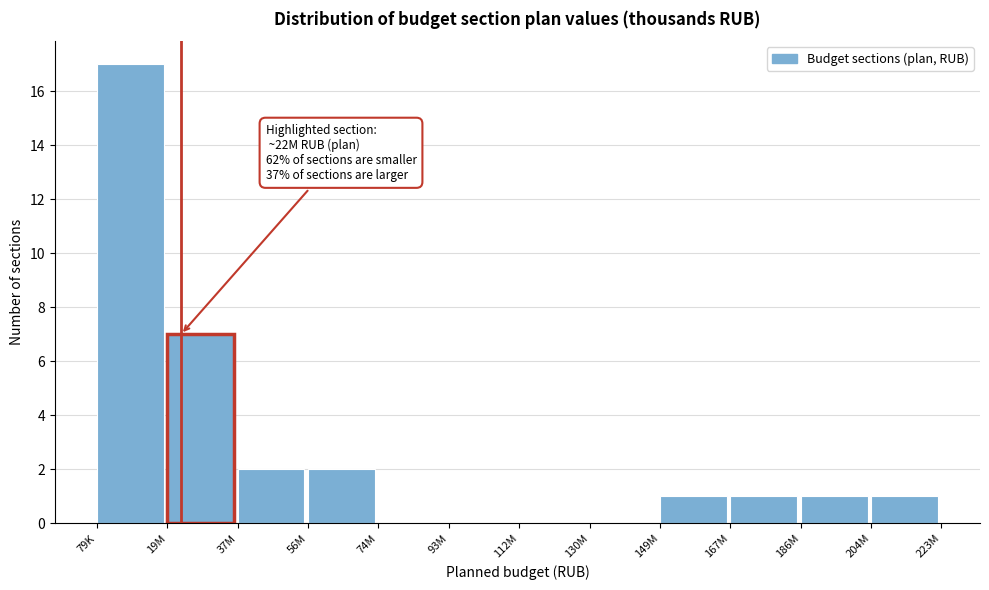

Reading left to right, list all the values displayed in this chart.

79K=17	19M=7	37M=2	56M=2	74M=0	93M=0	112M=0	130M=0	149M=1	167M=1	186M=1	204M=1